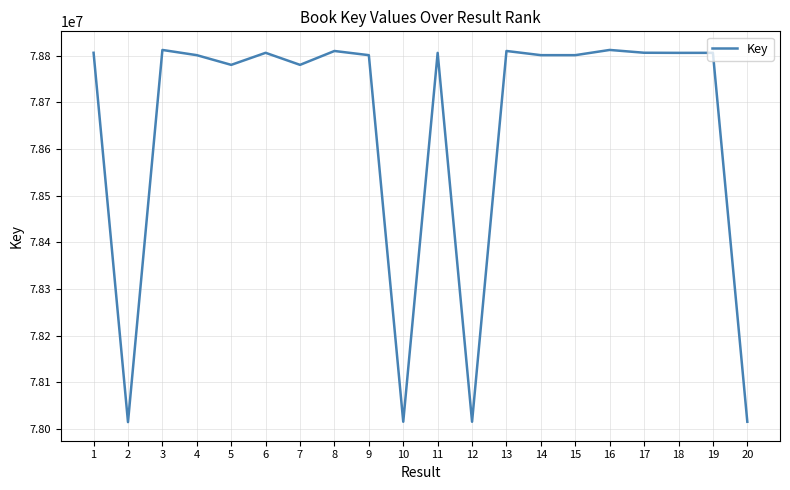

What is the difference between the second highest and minimum values?

797356